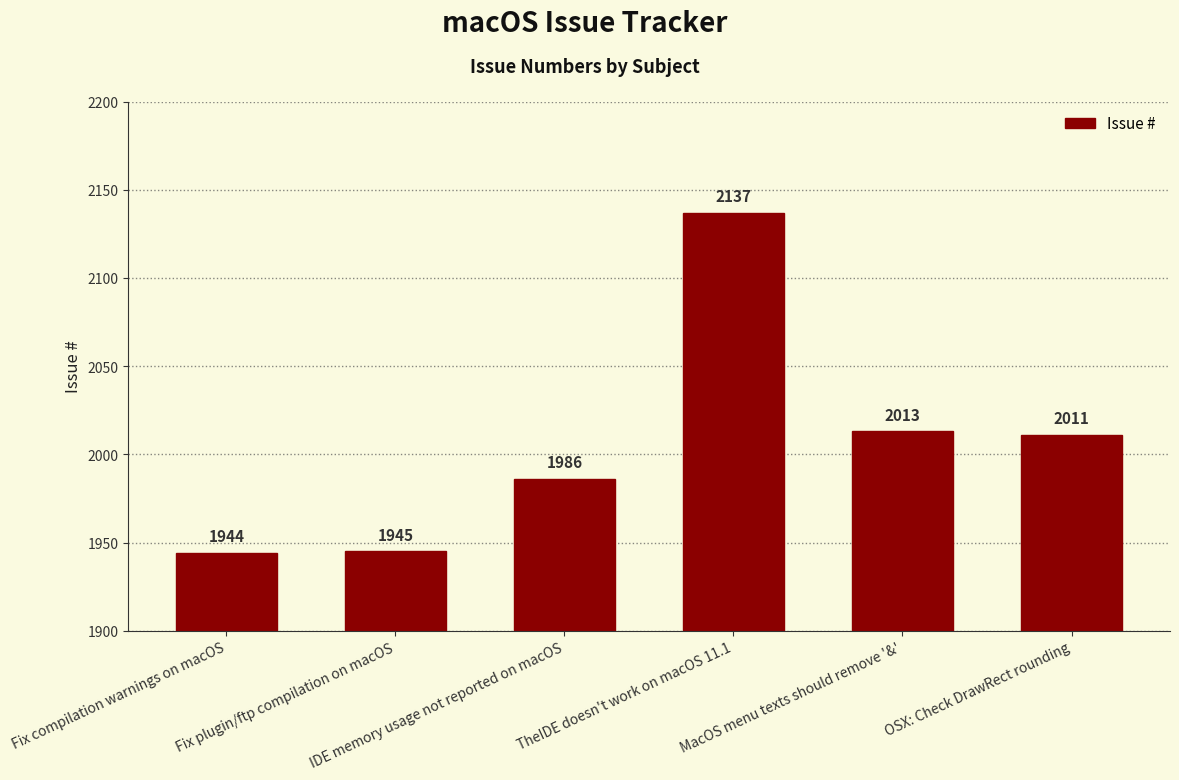

At which label is the value closest to 2040?

MacOS menu texts should remove '&'